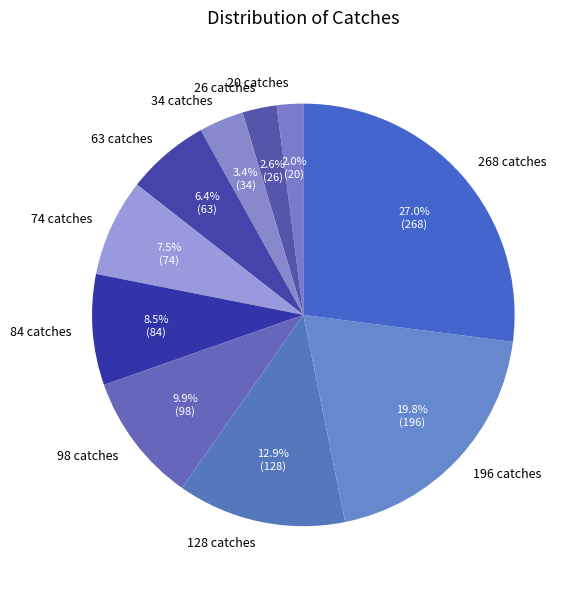

The 128 catches slice represents 7% of the pie. True or false?

False